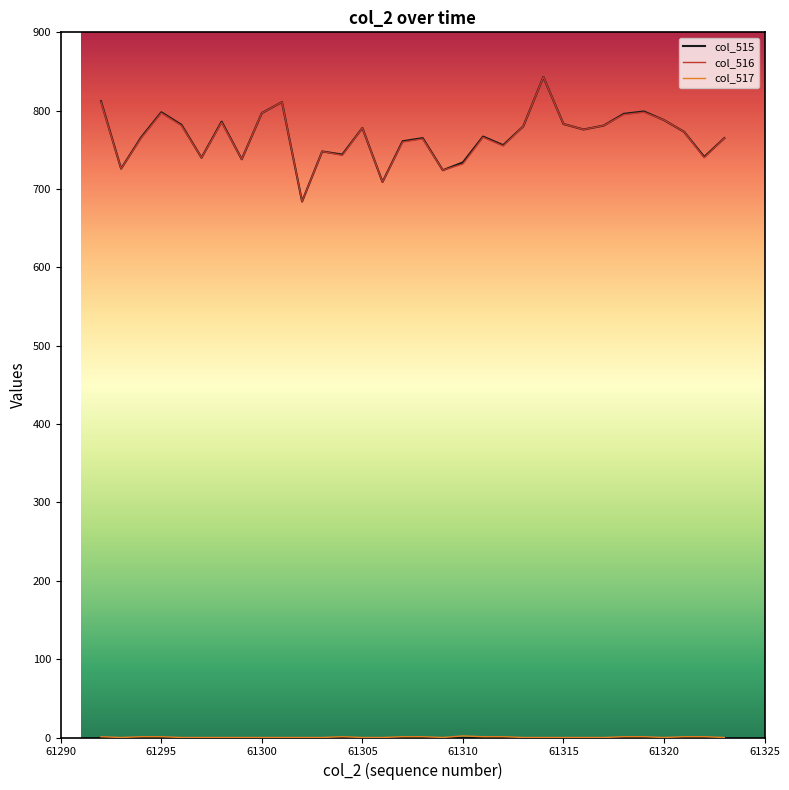

What is the greatest value displayed?

843